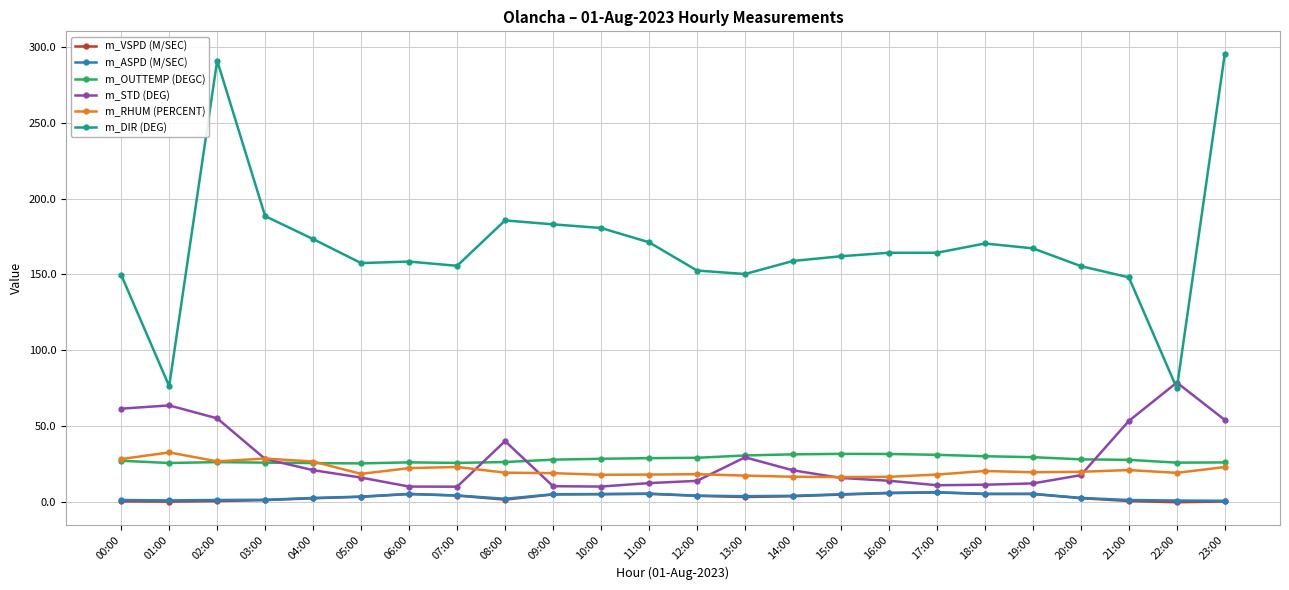

What is the sum of all m_ASPD (M/SEC) values?

90.5